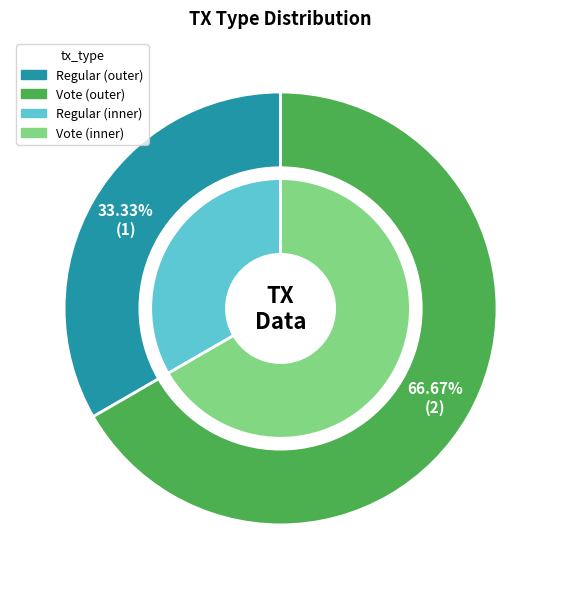

To the nearest percent, what portion does Vote represent?

67%